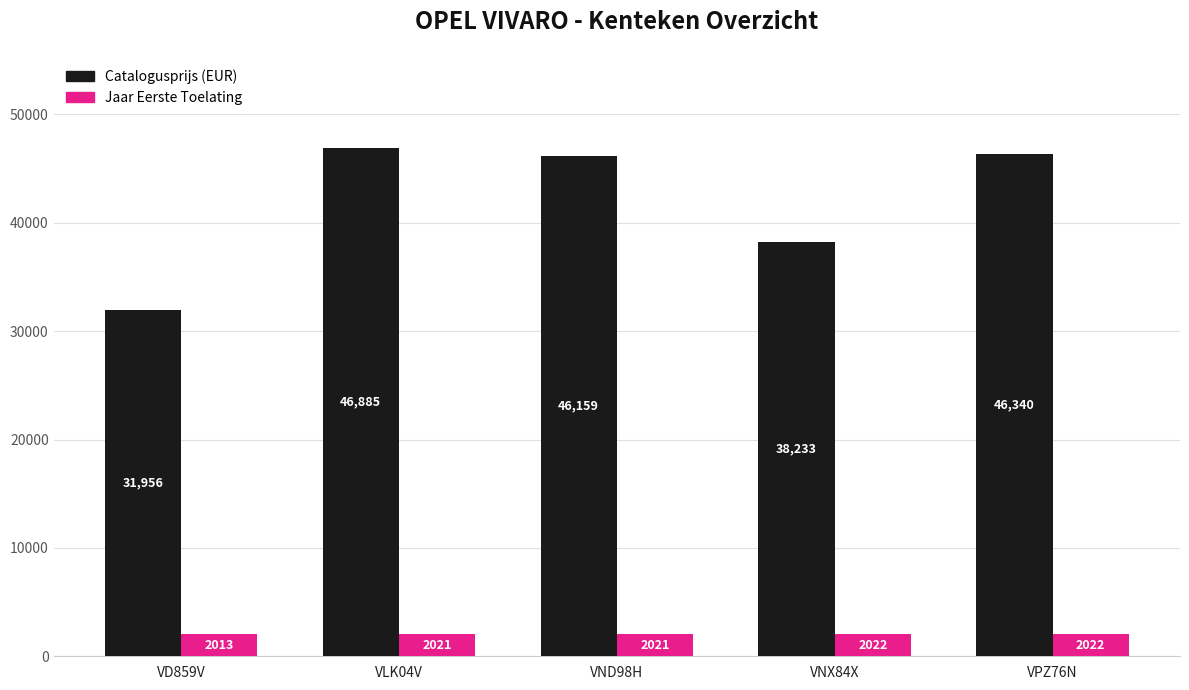

What is the minimum value for Jaar Eerste Toelating?

2013